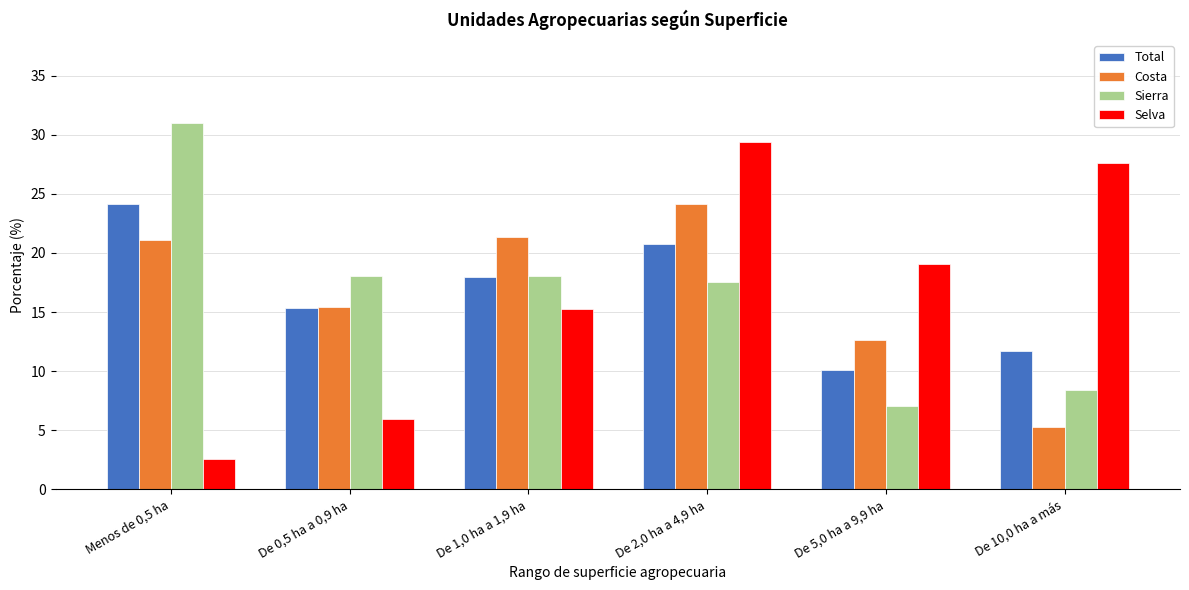

Reading left to right, transcribe all the data shown in this chart.

Total: Menos de 0,5 ha=24.2	De 0,5 ha a 0,9 ha=15.4	De 1,0 ha a 1,9 ha=17.9	De 2,0 ha a 4,9 ha=20.7	De 5,0 ha a 9,9 ha=10.1	De 10,0 ha a más=11.7
Costa: Menos de 0,5 ha=21.1	De 0,5 ha a 0,9 ha=15.4	De 1,0 ha a 1,9 ha=21.4	De 2,0 ha a 4,9 ha=24.2	De 5,0 ha a 9,9 ha=12.7	De 10,0 ha a más=5.3
Sierra: Menos de 0,5 ha=31.0	De 0,5 ha a 0,9 ha=18.0	De 1,0 ha a 1,9 ha=18.0	De 2,0 ha a 4,9 ha=17.5	De 5,0 ha a 9,9 ha=7.0	De 10,0 ha a más=8.4
Selva: Menos de 0,5 ha=2.6	De 0,5 ha a 0,9 ha=6.0	De 1,0 ha a 1,9 ha=15.3	De 2,0 ha a 4,9 ha=29.4	De 5,0 ha a 9,9 ha=19.1	De 10,0 ha a más=27.6